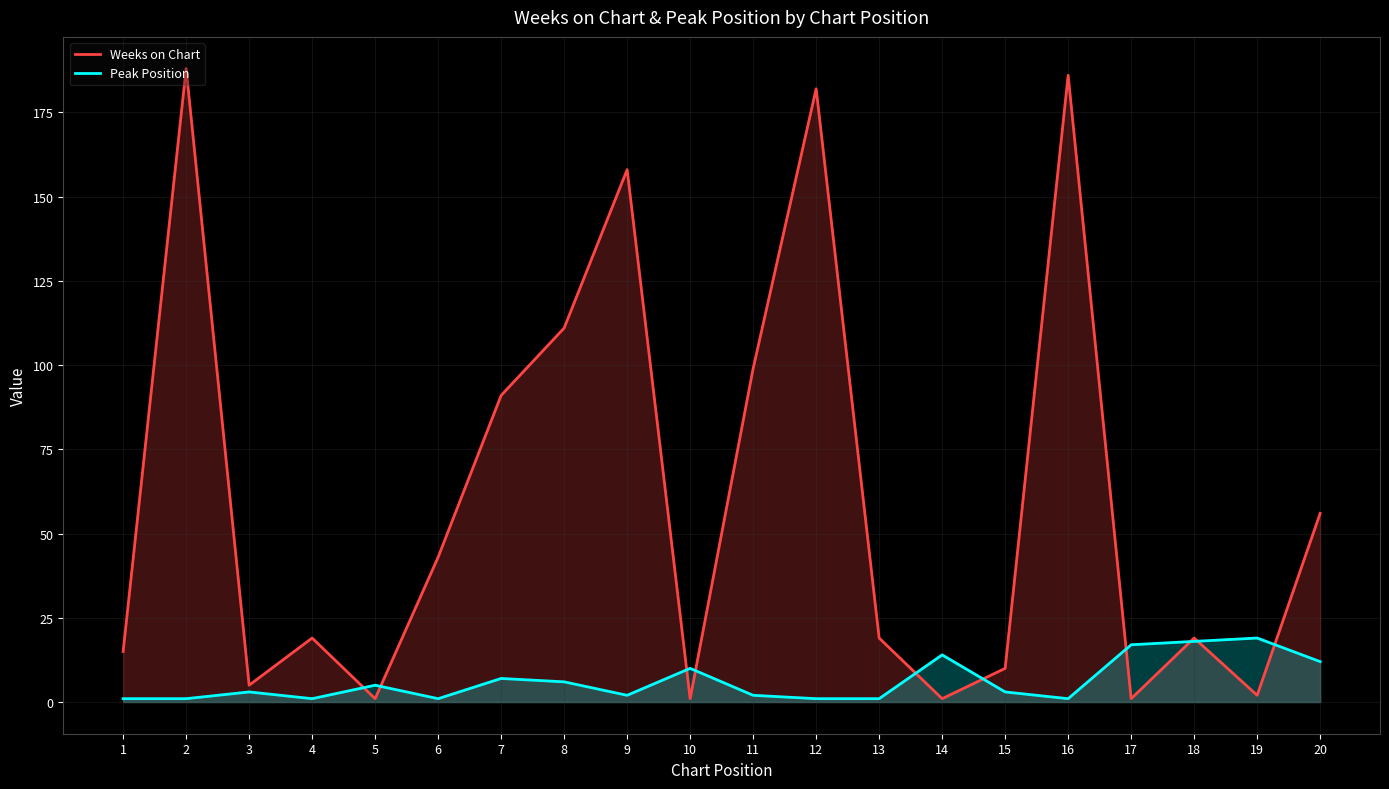

How many lines are shown in the chart?

2